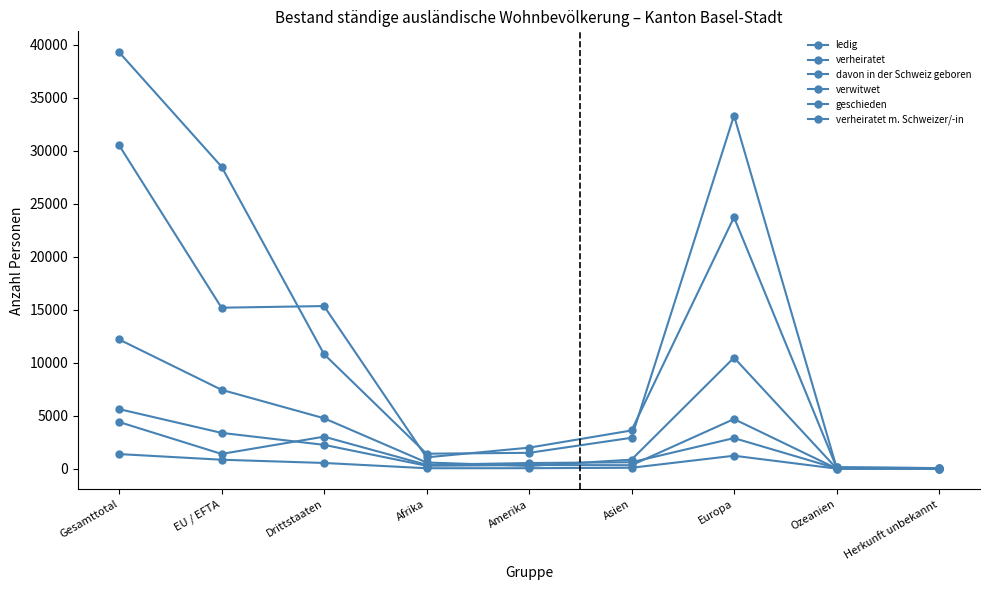

How many lines are shown in the chart?

6